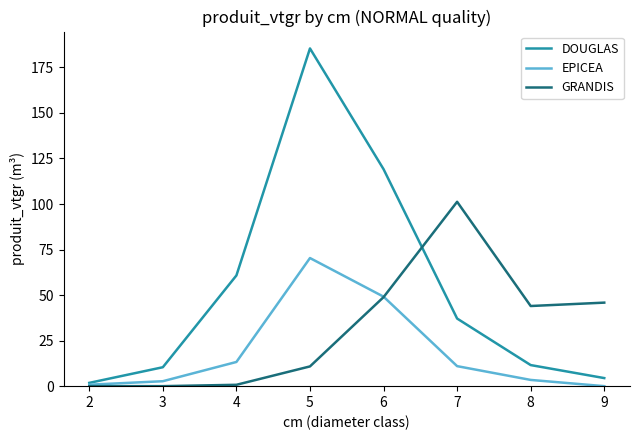

Which series changed the most between 5 and 8?

DOUGLAS